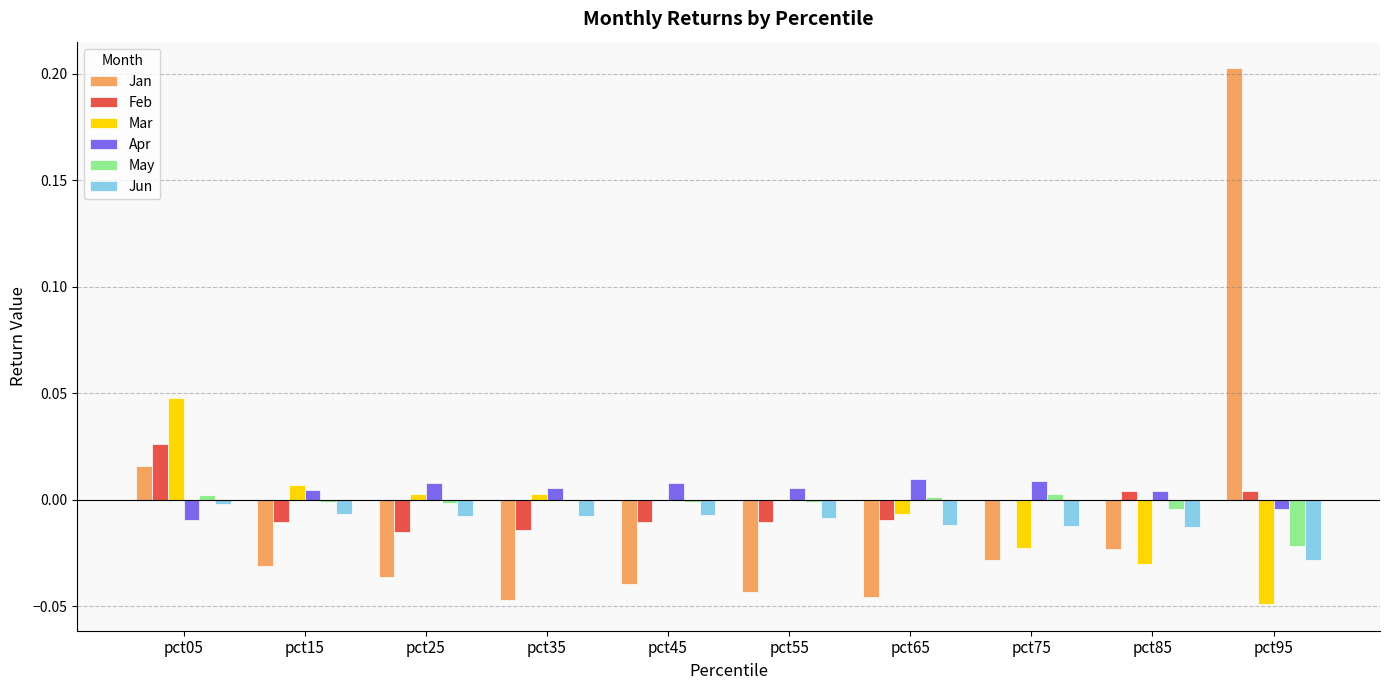

Is the value of Jan at pct05 greater than the value of Mar at pct75?

Yes